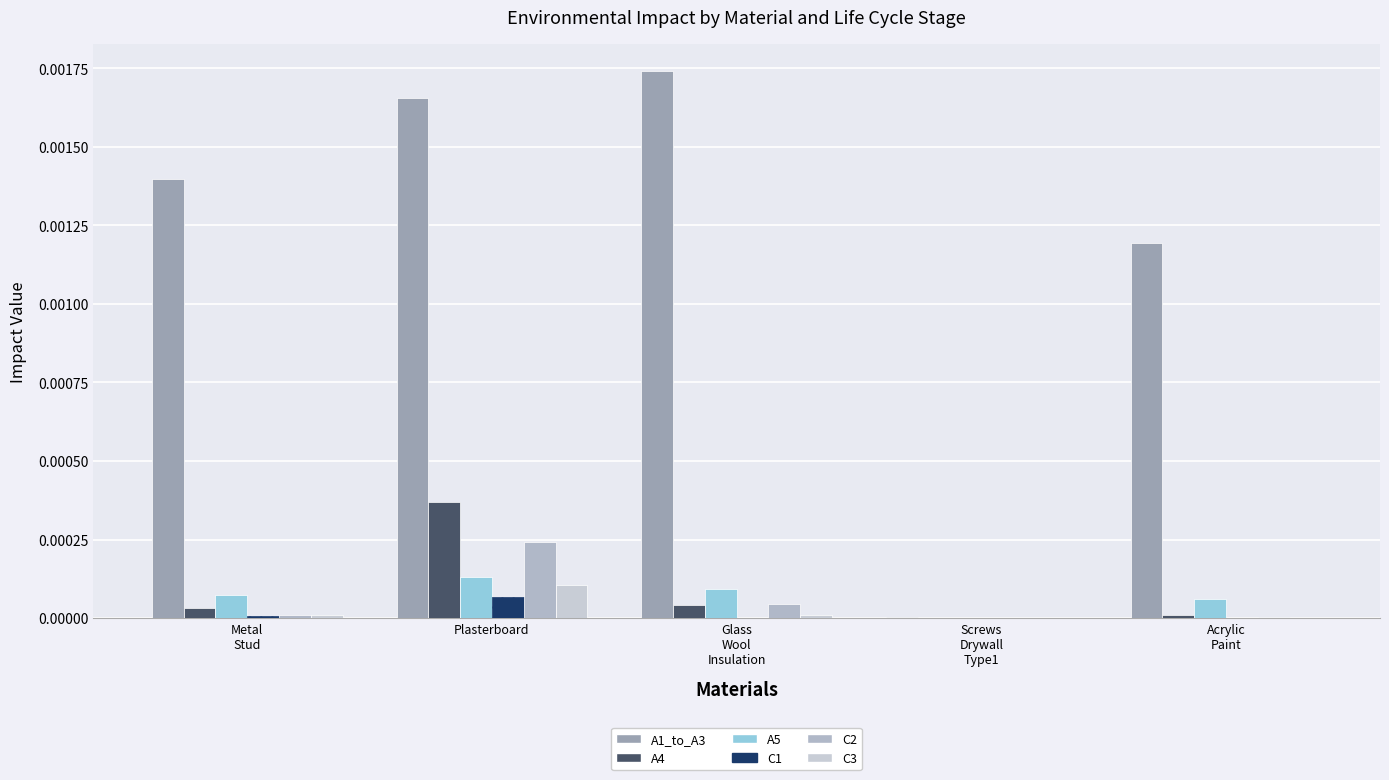

Count the number of categories in the chart.

5